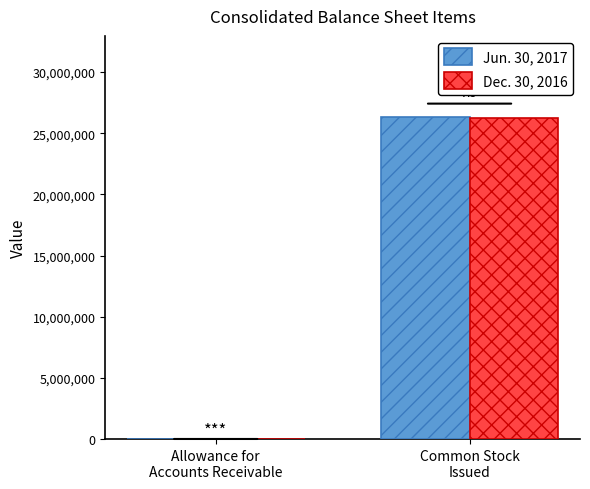

What value does the Jun. 30, 2017 series have at Common Stock
Issued, to the nearest 10?

26367940